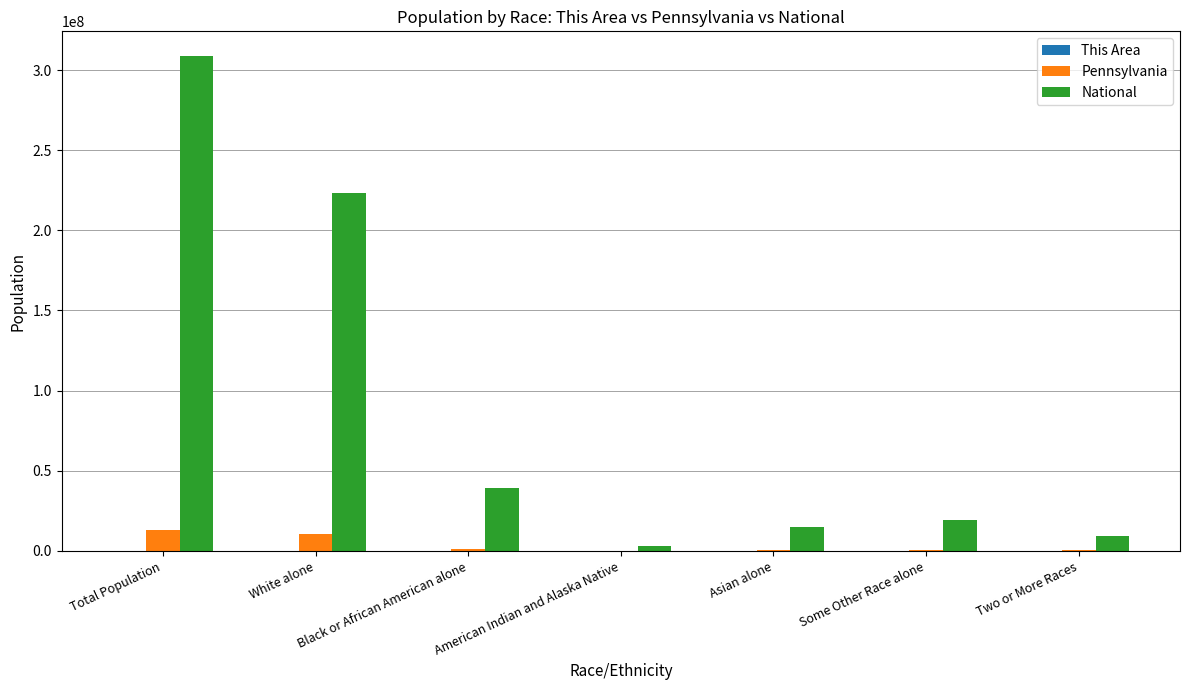

Between Black or African American alone and American Indian and Alaska Native, which series saw the biggest shift?

National